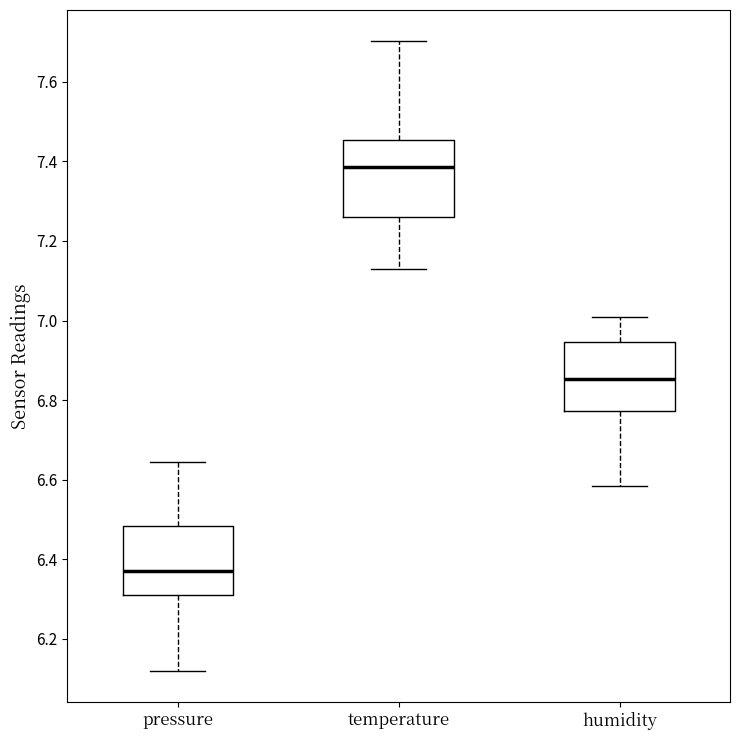

Reading left to right, transcribe this box plot: for each box, give where its median line is, the range the box spans, and where its two whiskers end, as read against the y-axis. The values are not printed on the chart, so give them approximately, as read against the axis.

pressure: median 6.38, box 6.30 to 6.48, whiskers 6.12 to 6.64
temperature: median 7.38, box 7.26 to 7.46, whiskers 7.12 to 7.70
humidity: median 6.86, box 6.78 to 6.94, whiskers 6.58 to 7.00